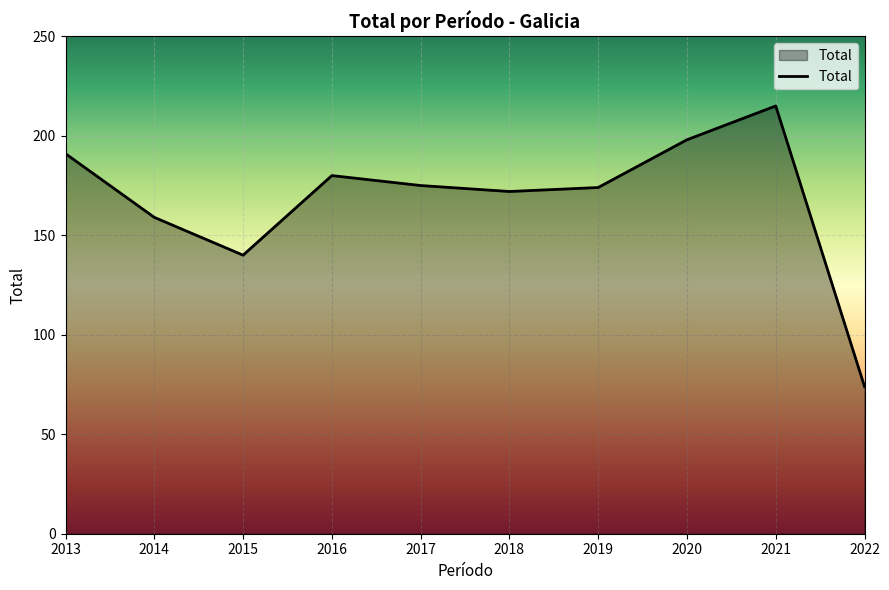

The chart shows a value of 172 at 2018. True or false?

True